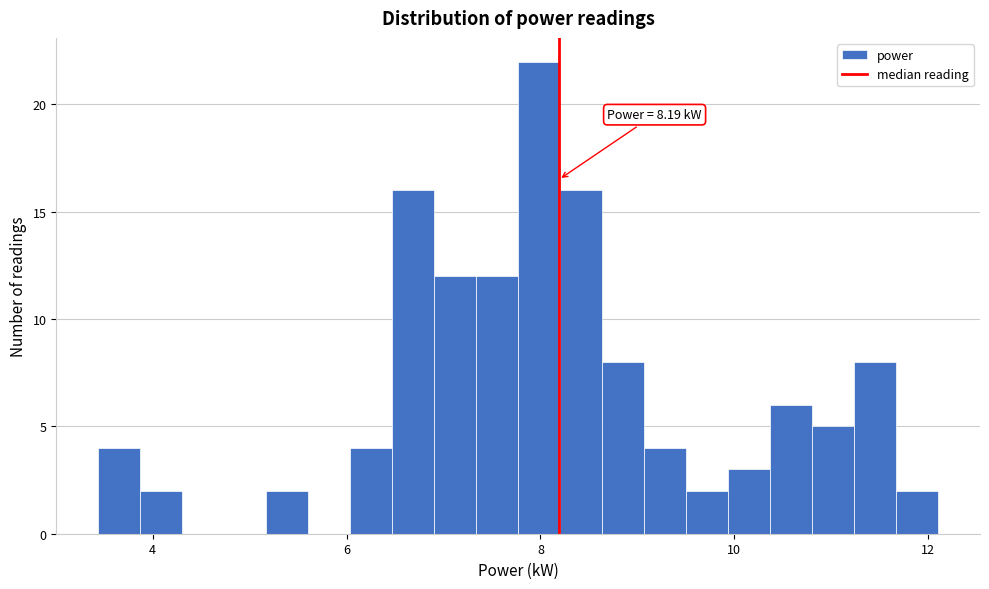

Read against the x-axis, roughly where is the centre of the tallest bar?

8.0